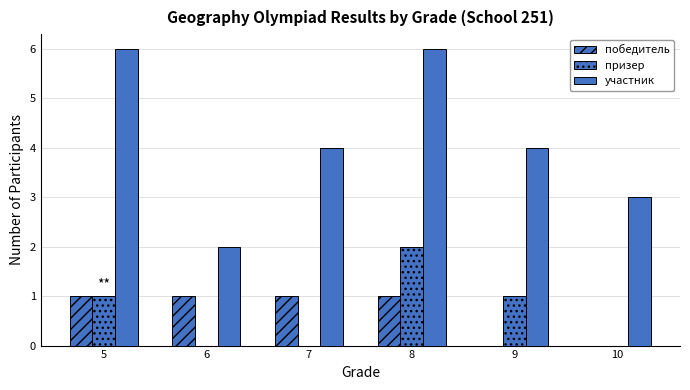

How many участник values are between 3 and 6?

5